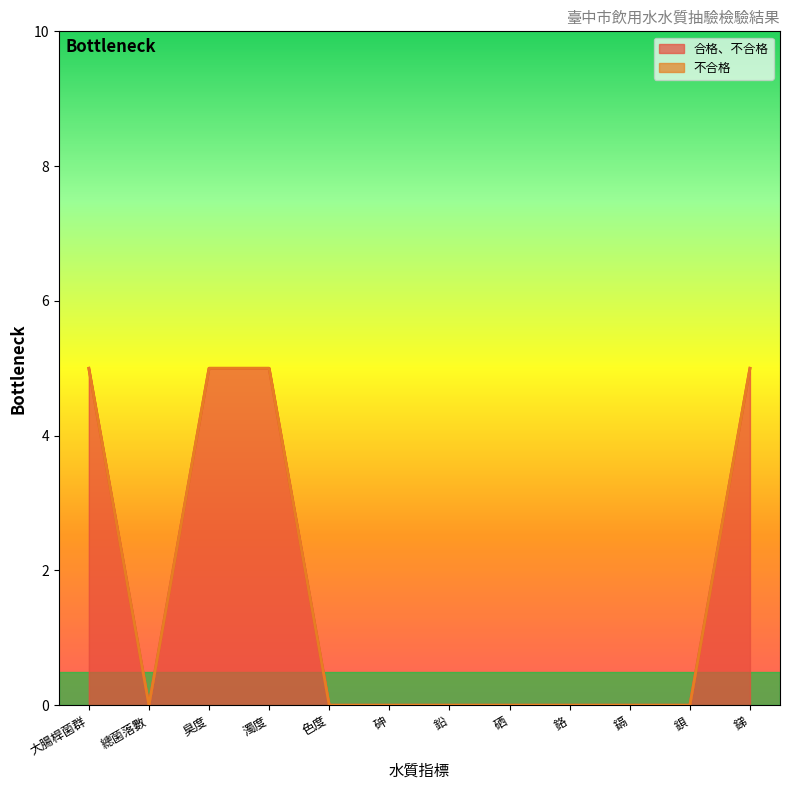

How many points are lower than both their immediate neighbors (excluding endpoints)?

1